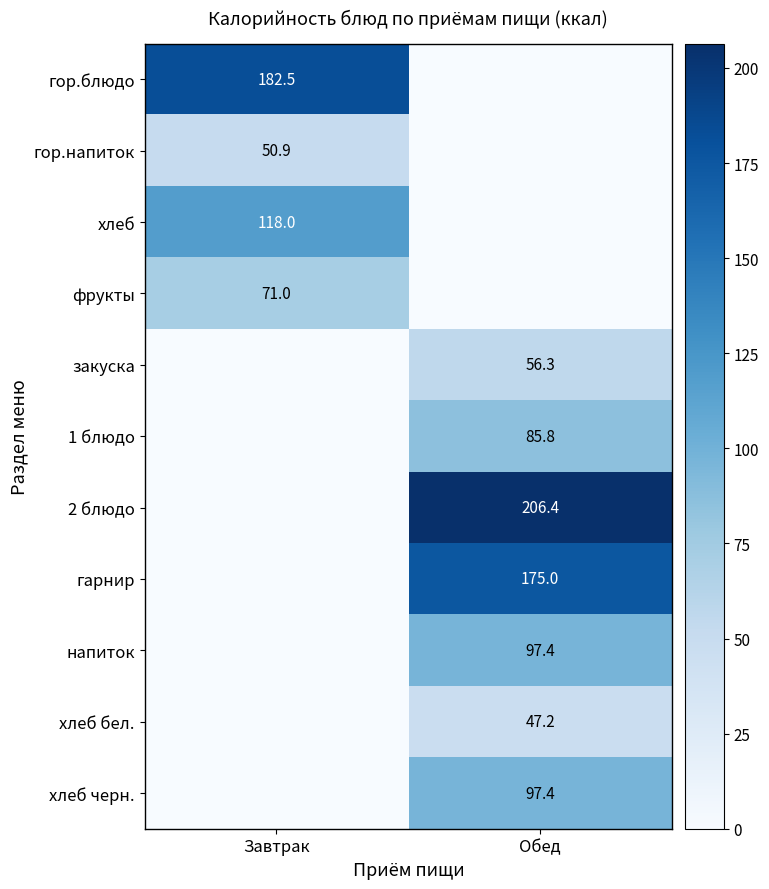

The гор.напиток series shows 50.9 at Завтрак. True or false?

True